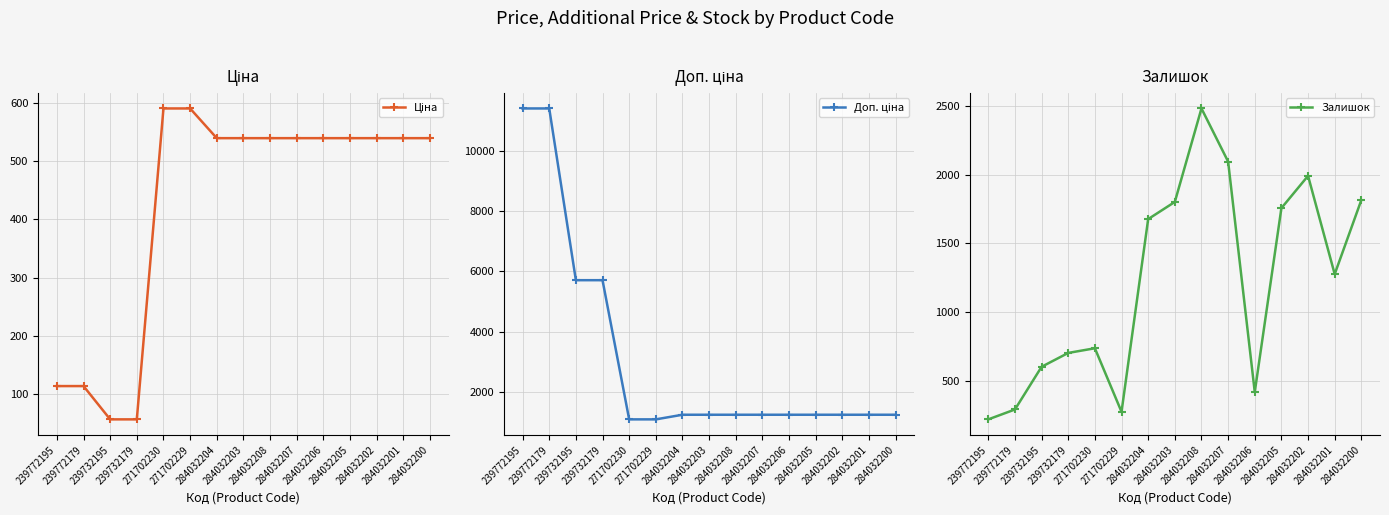

The value of Залишок at 284032201 is 298.5. True or false?

False